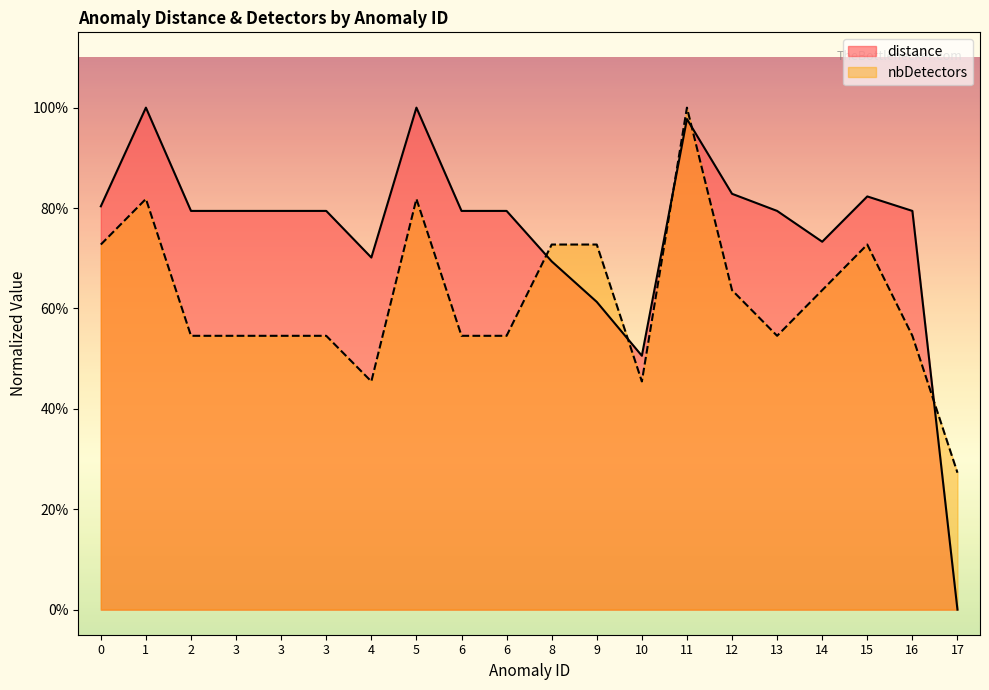

Reading left to right, extract all data points from this chart.

distance: 0.8	1.0	0.8	0.8	0.8	0.8	0.7	1.0	0.8	0.8	0.7	0.6	0.5	1.0	0.8	0.8	0.7	0.8	0.8	0.0
nbDetectors: 0.7	0.8	0.5	0.5	0.5	0.5	0.5	0.8	0.5	0.5	0.7	0.7	0.5	1.0	0.6	0.5	0.6	0.7	0.5	0.3